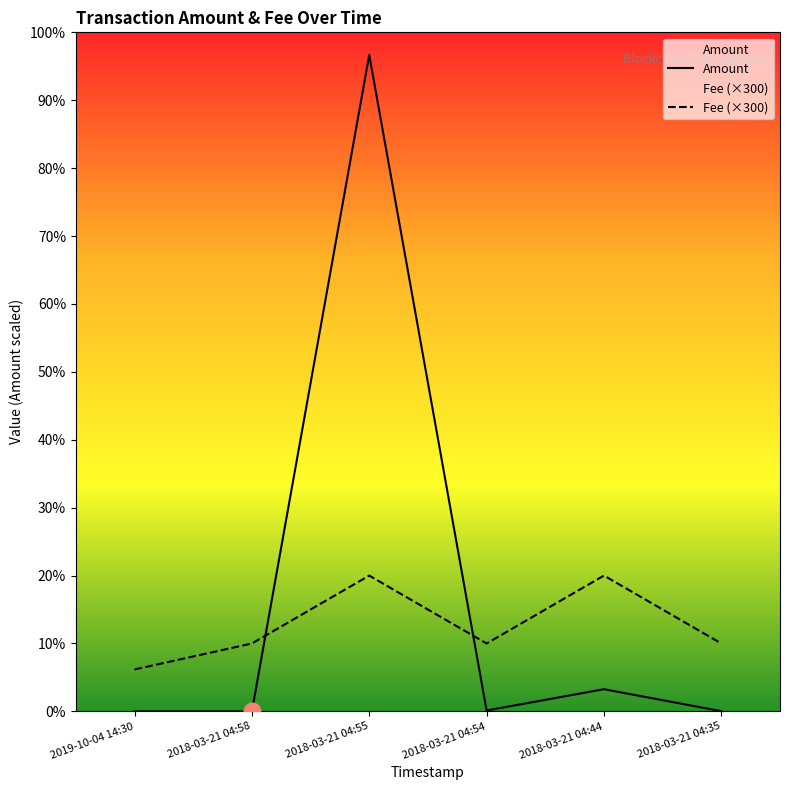

Reading left to right, what are all the values shown in this chart?

Amount: 2019-10-04 14:30=0.0	2018-03-21 04:58=0.0	2018-03-21 04:55=2900.0	2018-03-21 04:54=4.0	2018-03-21 04:44=98.0	2018-03-21 04:35=1.0
Fee (×300): 2019-10-04 14:30=185.2	2018-03-21 04:58=300.0	2018-03-21 04:55=600.0	2018-03-21 04:54=300.0	2018-03-21 04:44=600.0	2018-03-21 04:35=300.0